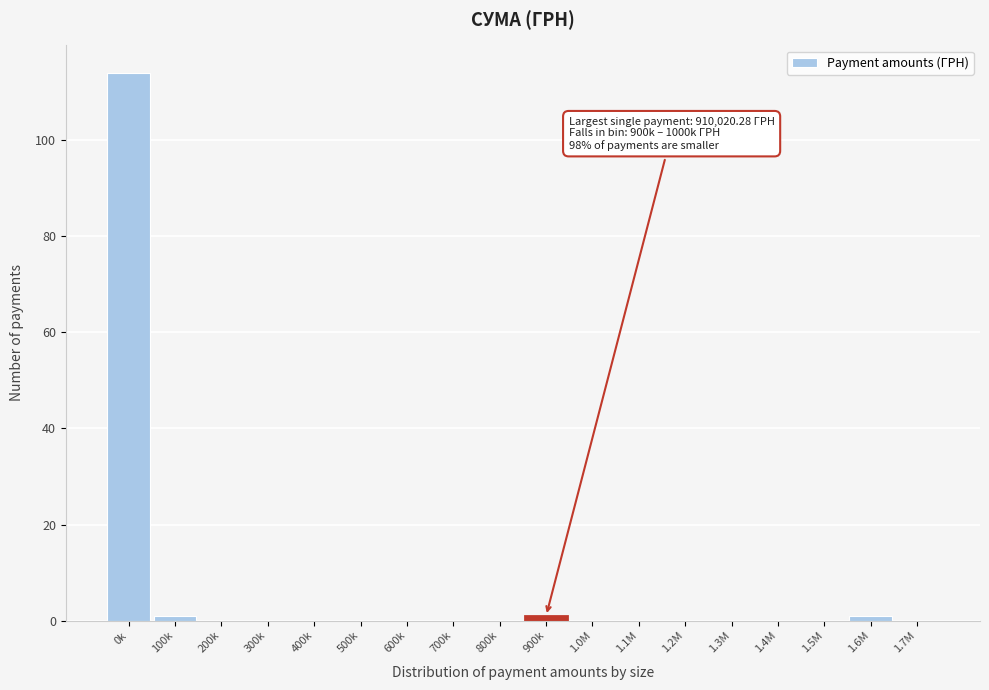

Reading right to left, what are all the values shown in this chart?

1.7M=0	1.6M=1	1.5M=0	1.4M=0	1.3M=0	1.2M=0	1.1M=0	1.0M=0	900k=1	800k=0	700k=0	600k=0	500k=0	400k=0	300k=0	200k=0	100k=1	0k=114